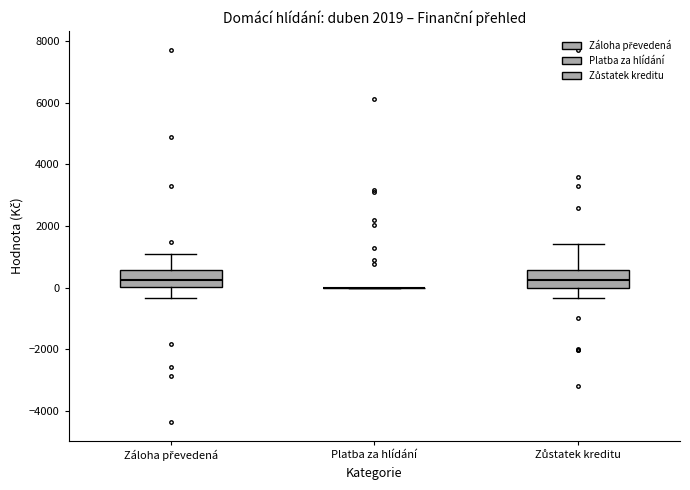

Reading left to right, read every box against the y-axis: the position of its median line, the range the box covers, and the ends of its whiskers. The values are not printed on the chart, so give them approximately, as read against the axis.

Záloha převedená: median 200, box 0 to 600, whiskers -400 to 1200
Platba za hlídání: box collapsed to a line at 0, whiskers 0 to 0
Zůstatek kreditu: median 200, box 0 to 600, whiskers -400 to 1400